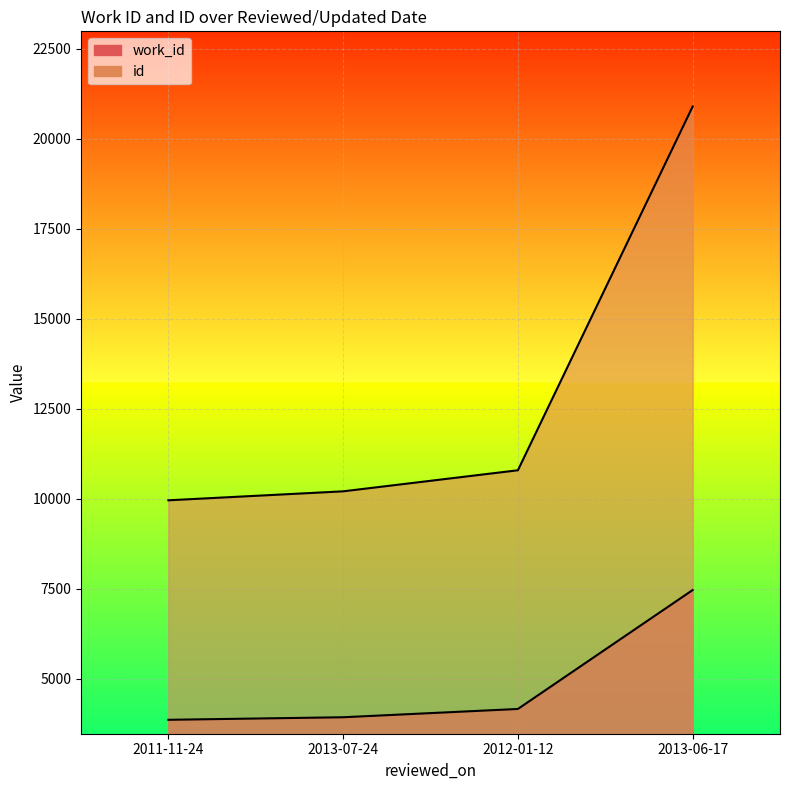

What is the minimum value for id?

9963